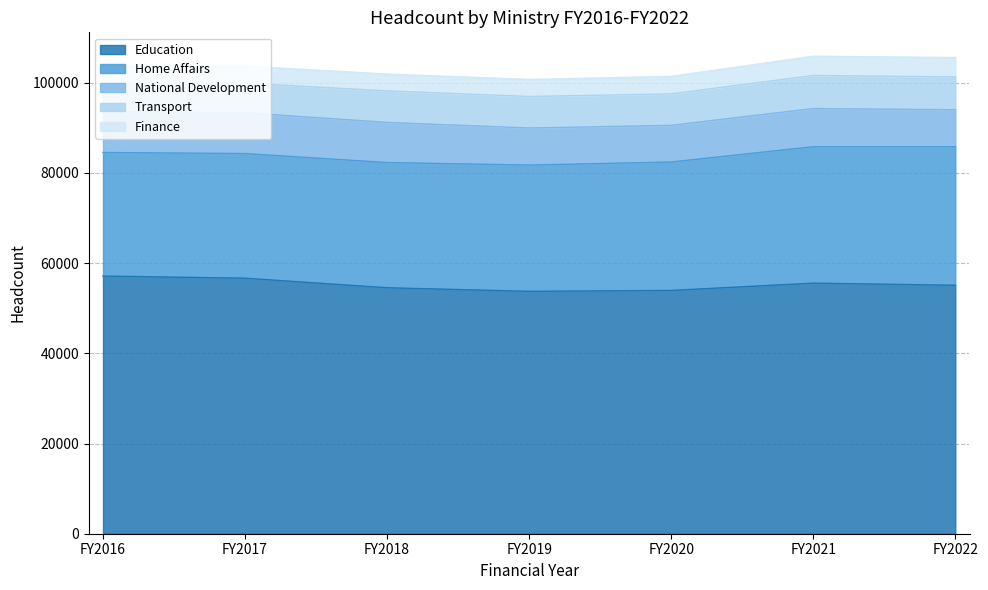

What is the value of the Home Affairs point at the 5th from the left?

28481